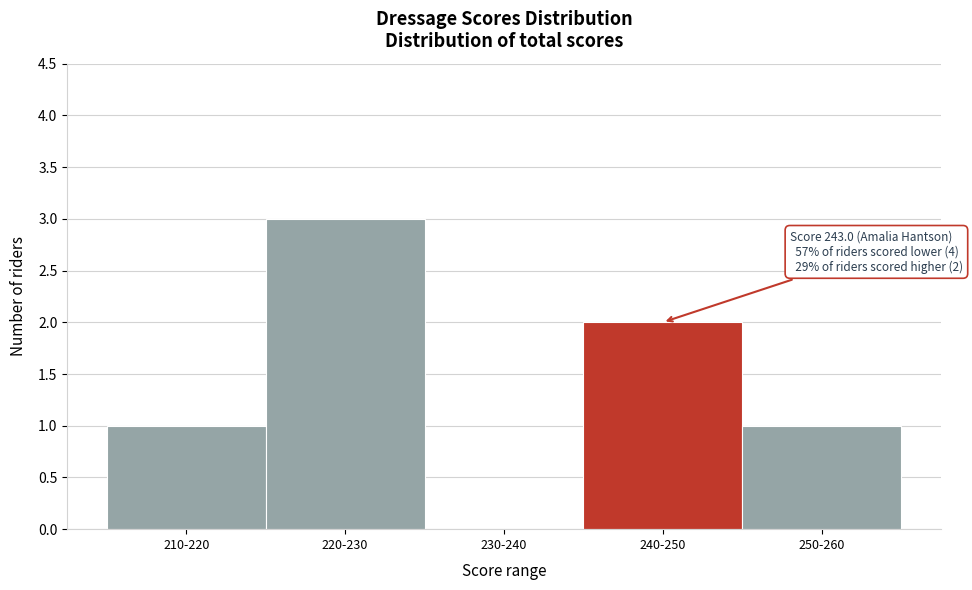

Reading left to right, list all the values displayed in this chart.

210-220=1	220-230=3	230-240=0	240-250=2	250-260=1